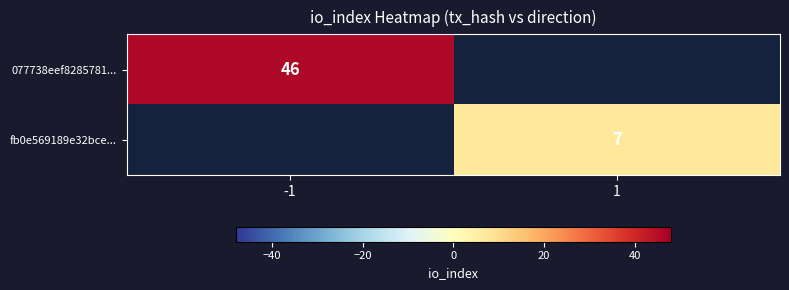

The value of fb0e569189e32bce... at 1 is 7. True or false?

True